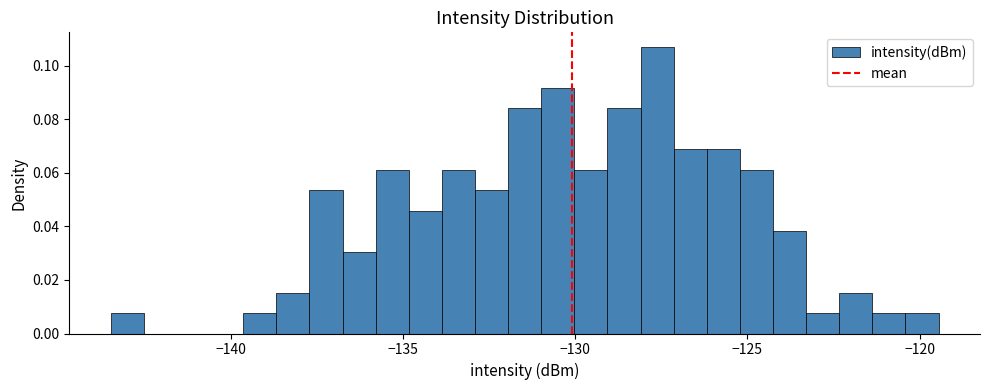

Around what value on the x-axis is the tallest bar? Give the approximate position of its centre, as read against the axis.

-127.5